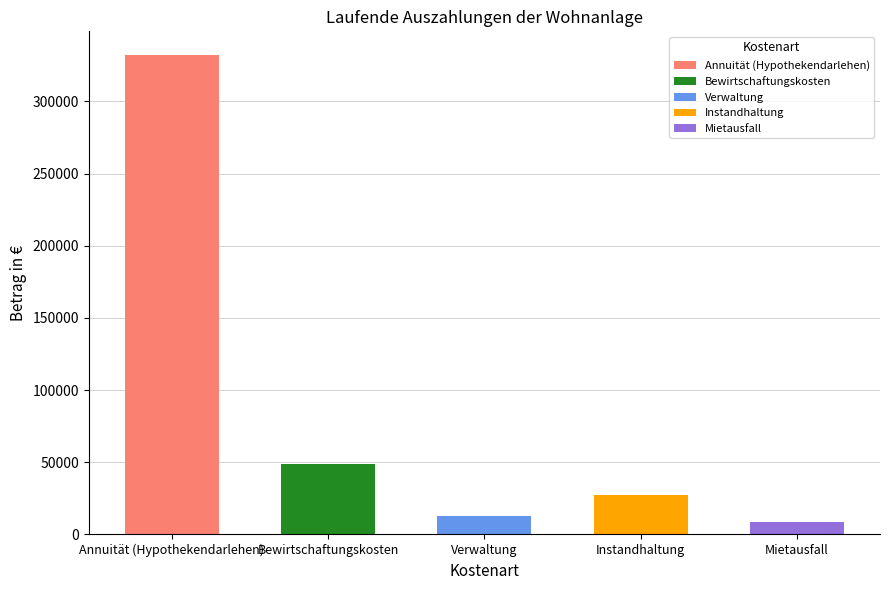

What is the average value?

85971.9